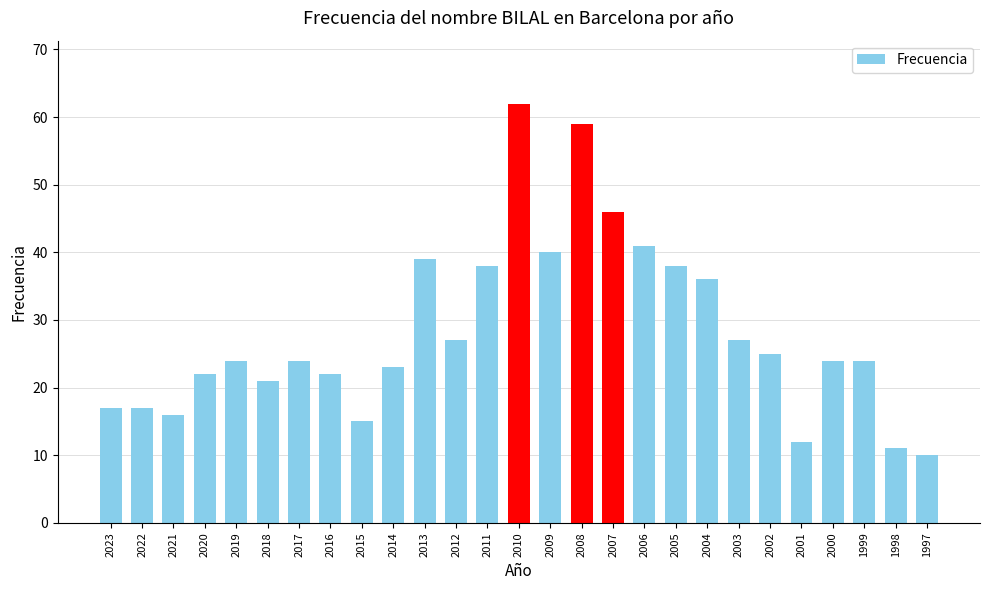

Approximately how many times larger is the value at 2010 compared to 2007?

1.3